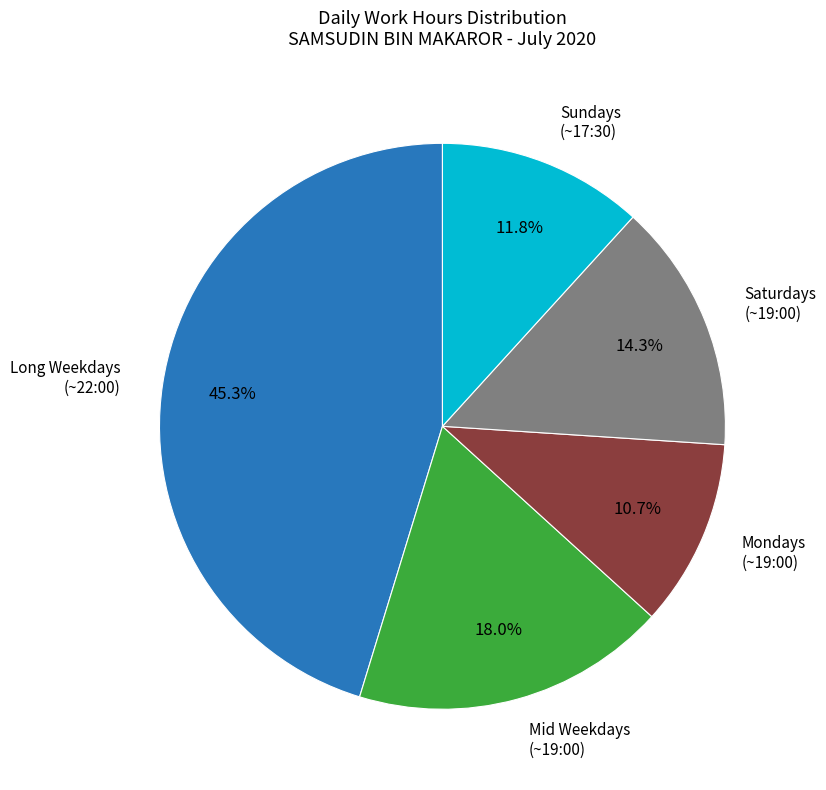

Does any single category account for the majority?

No